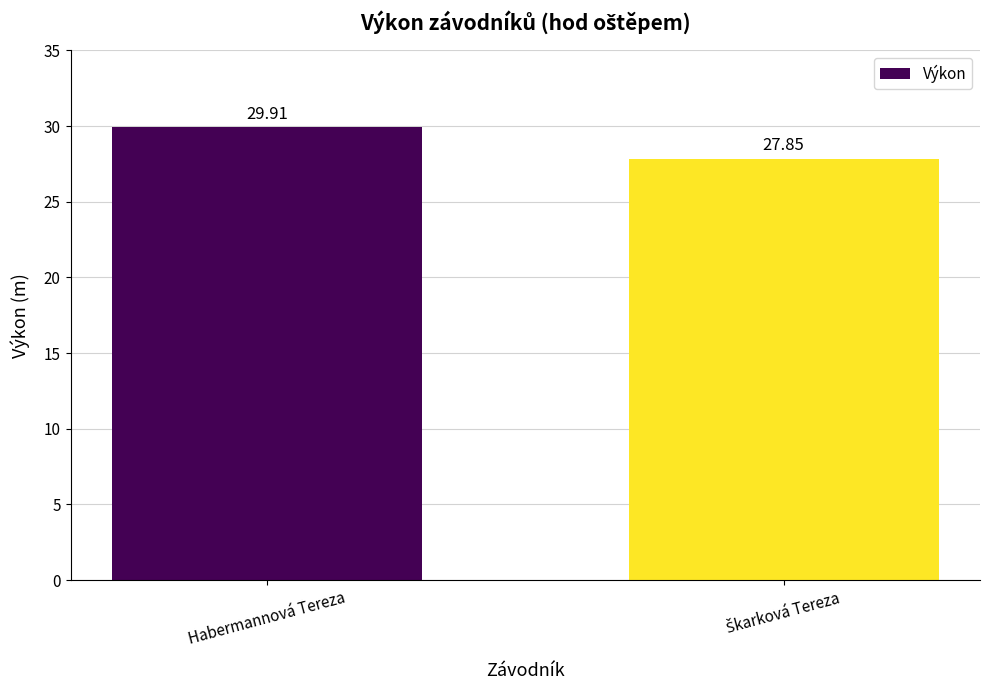

How many values are between 27 and 29?

1